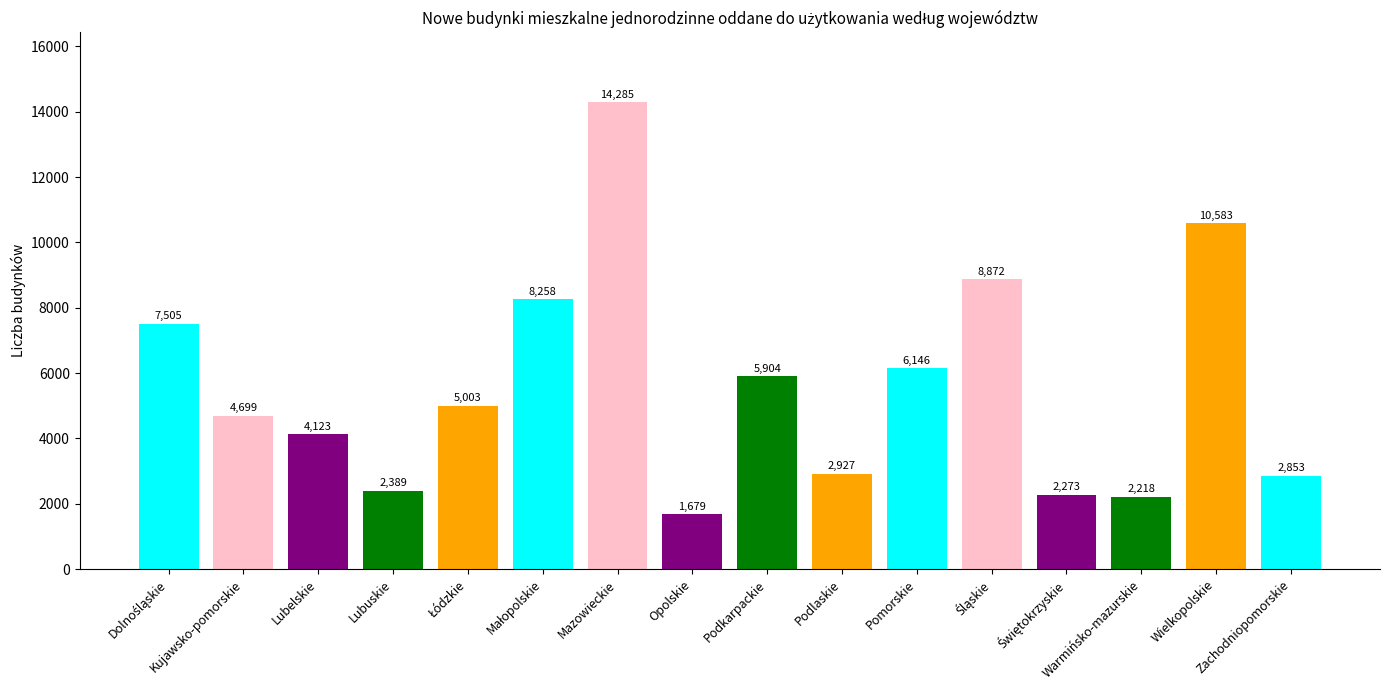

What is the smallest value displayed?

1679